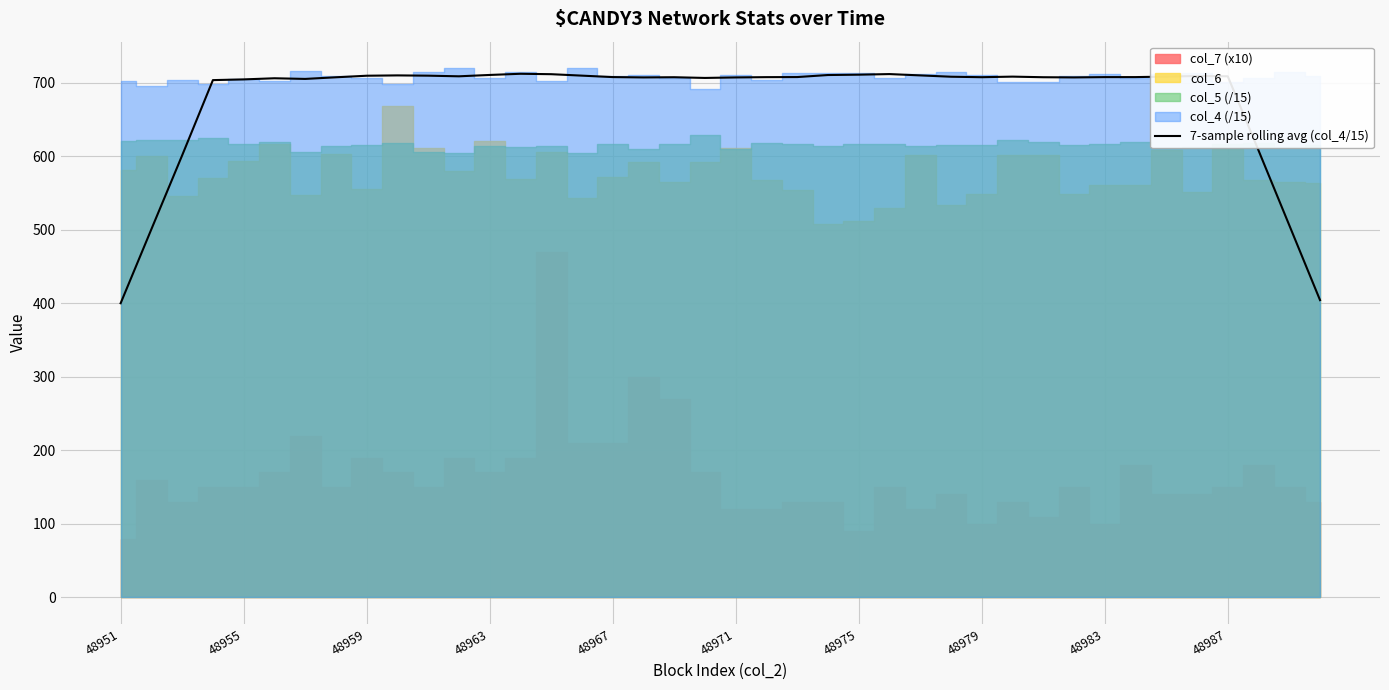

What is the ratio of the value at 15 to the value at 18?

1.0